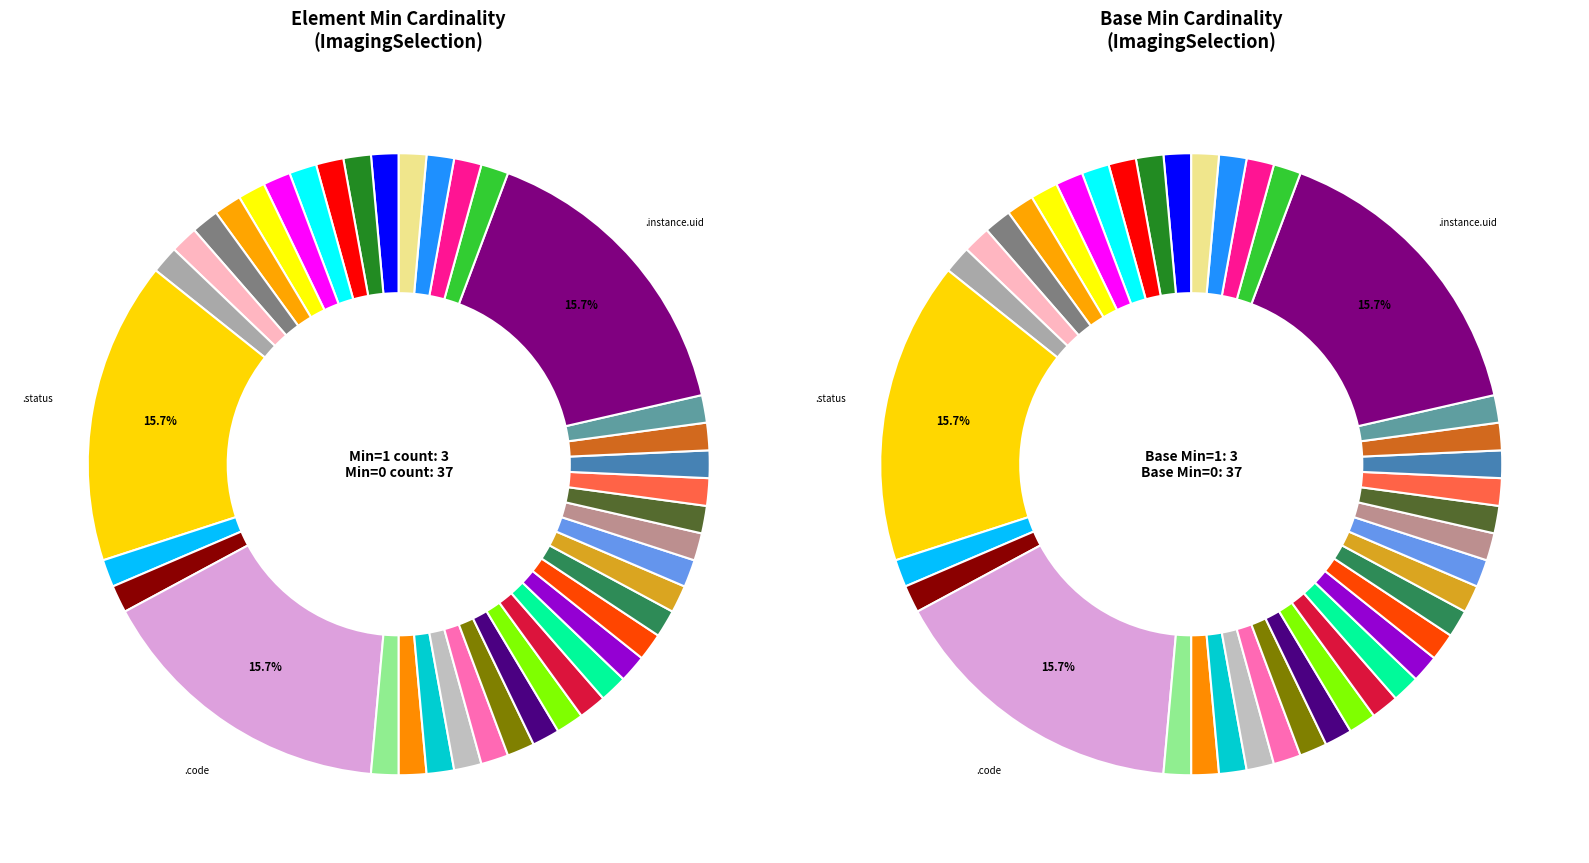

Which category has the biggest portion of the pie?

ImagingSelection.status